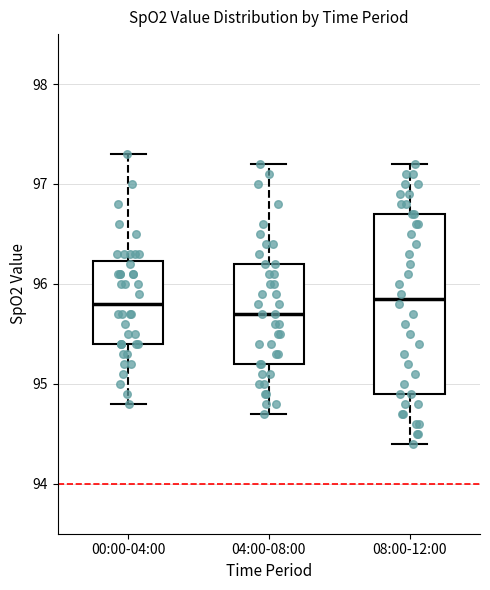

Reading left to right, read every box against the y-axis: the position of its median line, the range the box covers, and the ends of its whiskers. The values are not printed on the chart, so give them approximately, as read against the axis.

00:00-04:00: median 95.8, box 95.4 to 96.2, whiskers 94.8 to 97.3
04:00-08:00: median 95.7, box 95.2 to 96.2, whiskers 94.7 to 97.2
08:00-12:00: median 95.9, box 94.9 to 96.7, whiskers 94.4 to 97.2